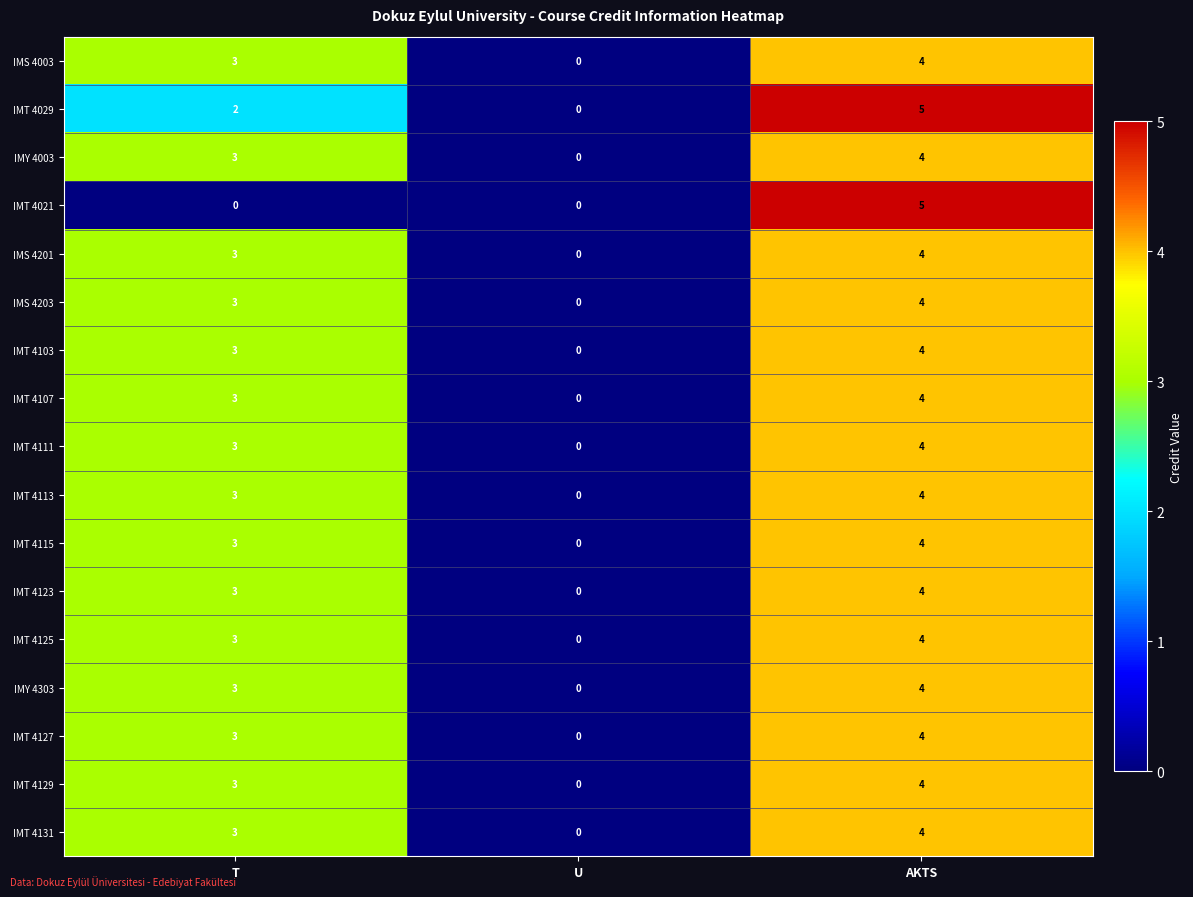

Where is IMT 4129 nearest to the value 2?

T